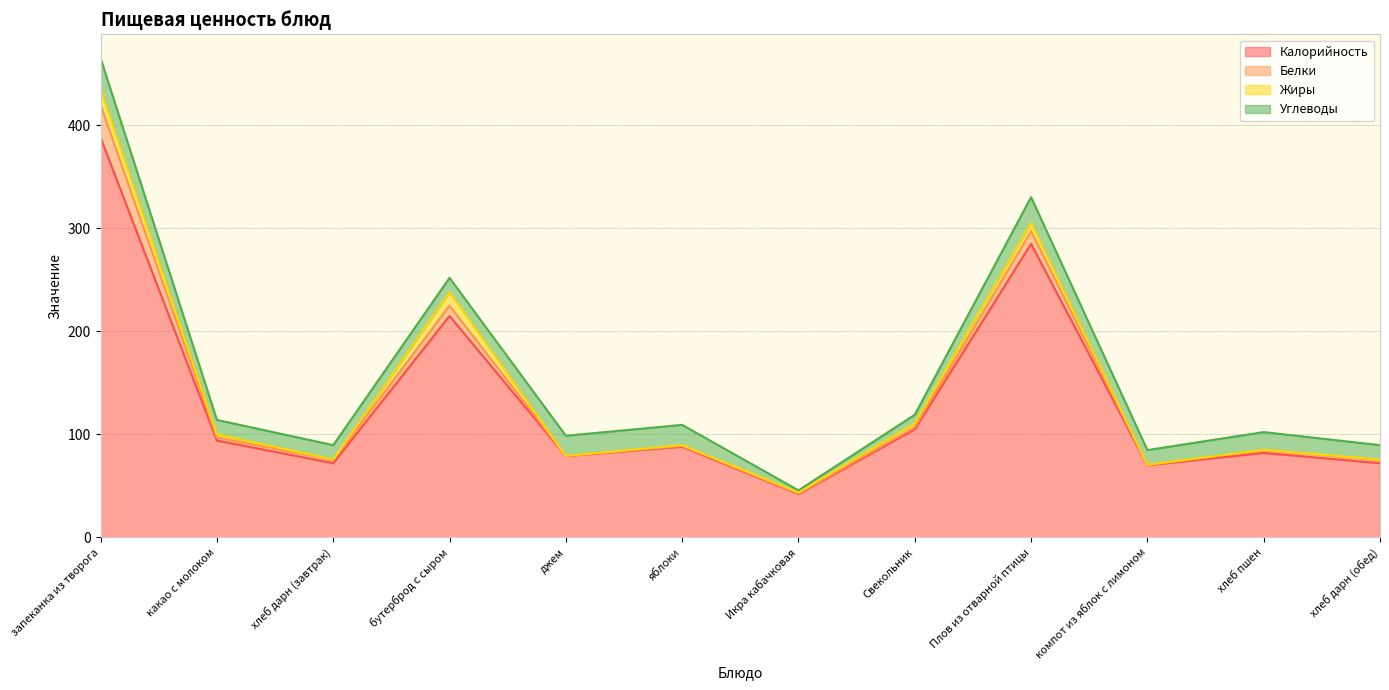

Reading right to left, list all the values displayed in this chart.

Калорийность: 72.0	82.0	70.0	285.0	105.0	42.0	88.0	79.0	215.0	72.0	94.0	388.0
Белки: 3.0	2.7	0.3	12.3	1.9	0.5	0.8	0.1	10.0	3.0	3.0	31.8
Жиры: 0.5	0.3	0.2	8.2	3.8	1.1	0.8	0.0	13.0	0.5	3.0	15.4
Углеводы: 14.0	17.2	14.2	24.8	8.3	2.0	19.6	19.5	14.0	14.0	14.0	30.0